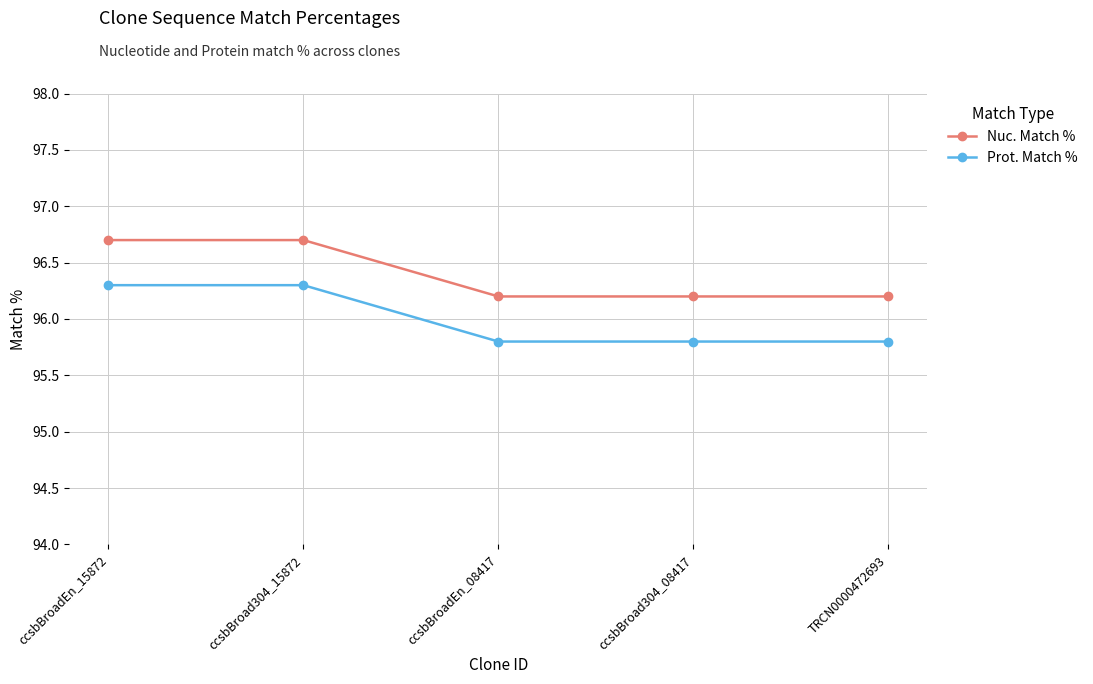

What is the average value of the Nuc. Match % series?

96.4